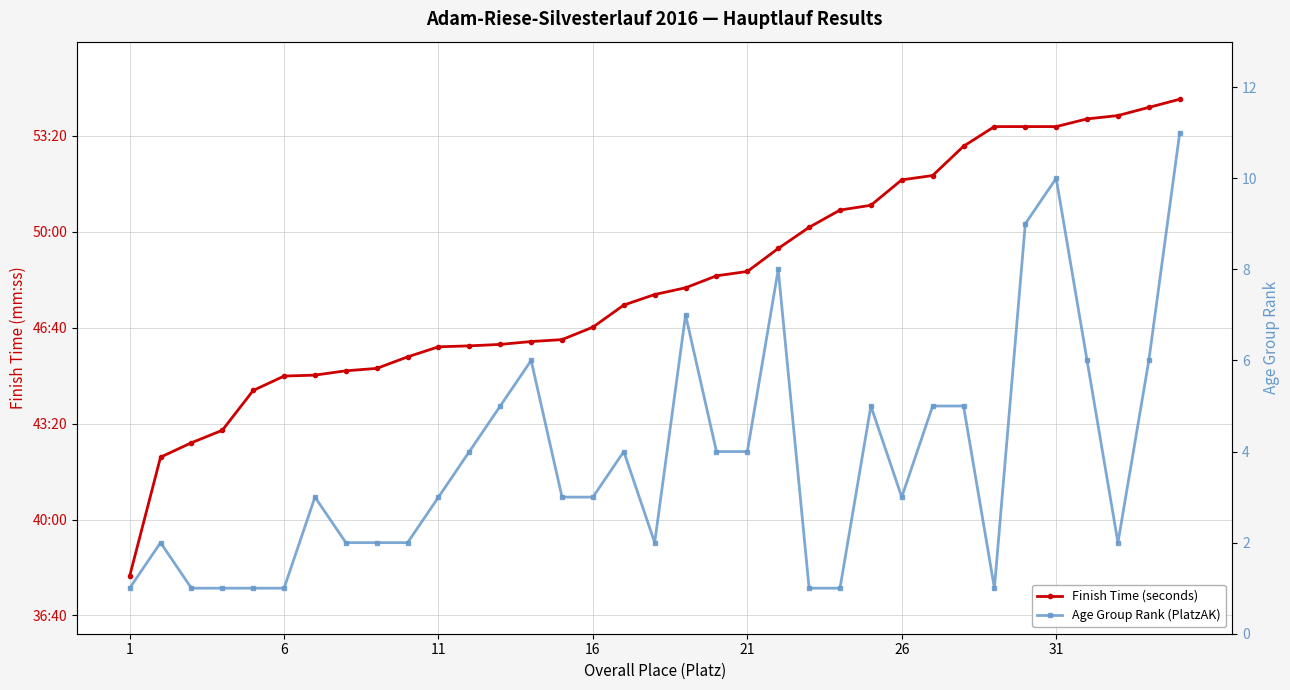

True or false: Finish Time (seconds) has a value of 986 at 26.

False